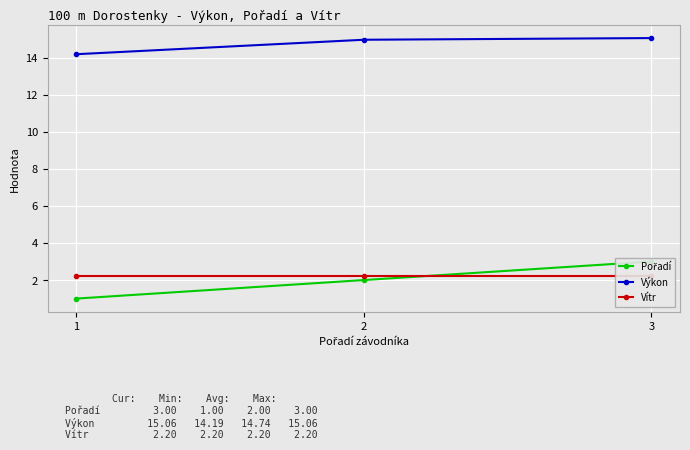

Is the value of Pořadí at 3 greater than the value of Vítr at 1?

Yes